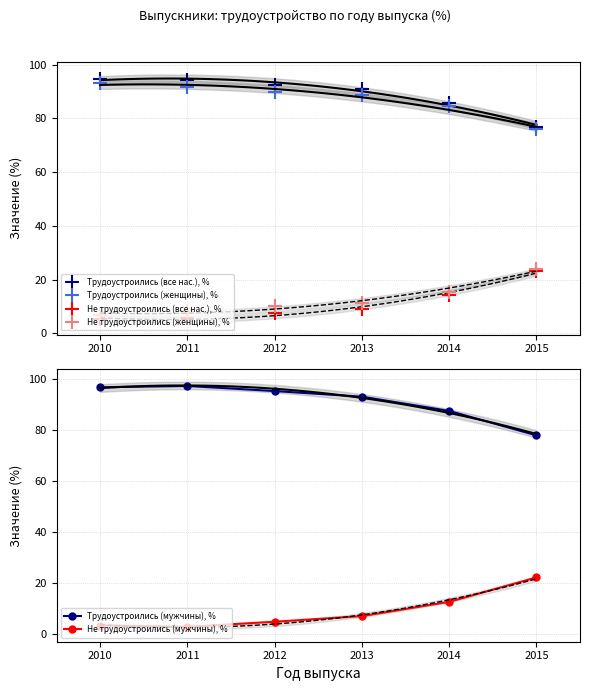

The Трудоустроились (женщины), % series shows 88.7 at 2013. True or false?

True